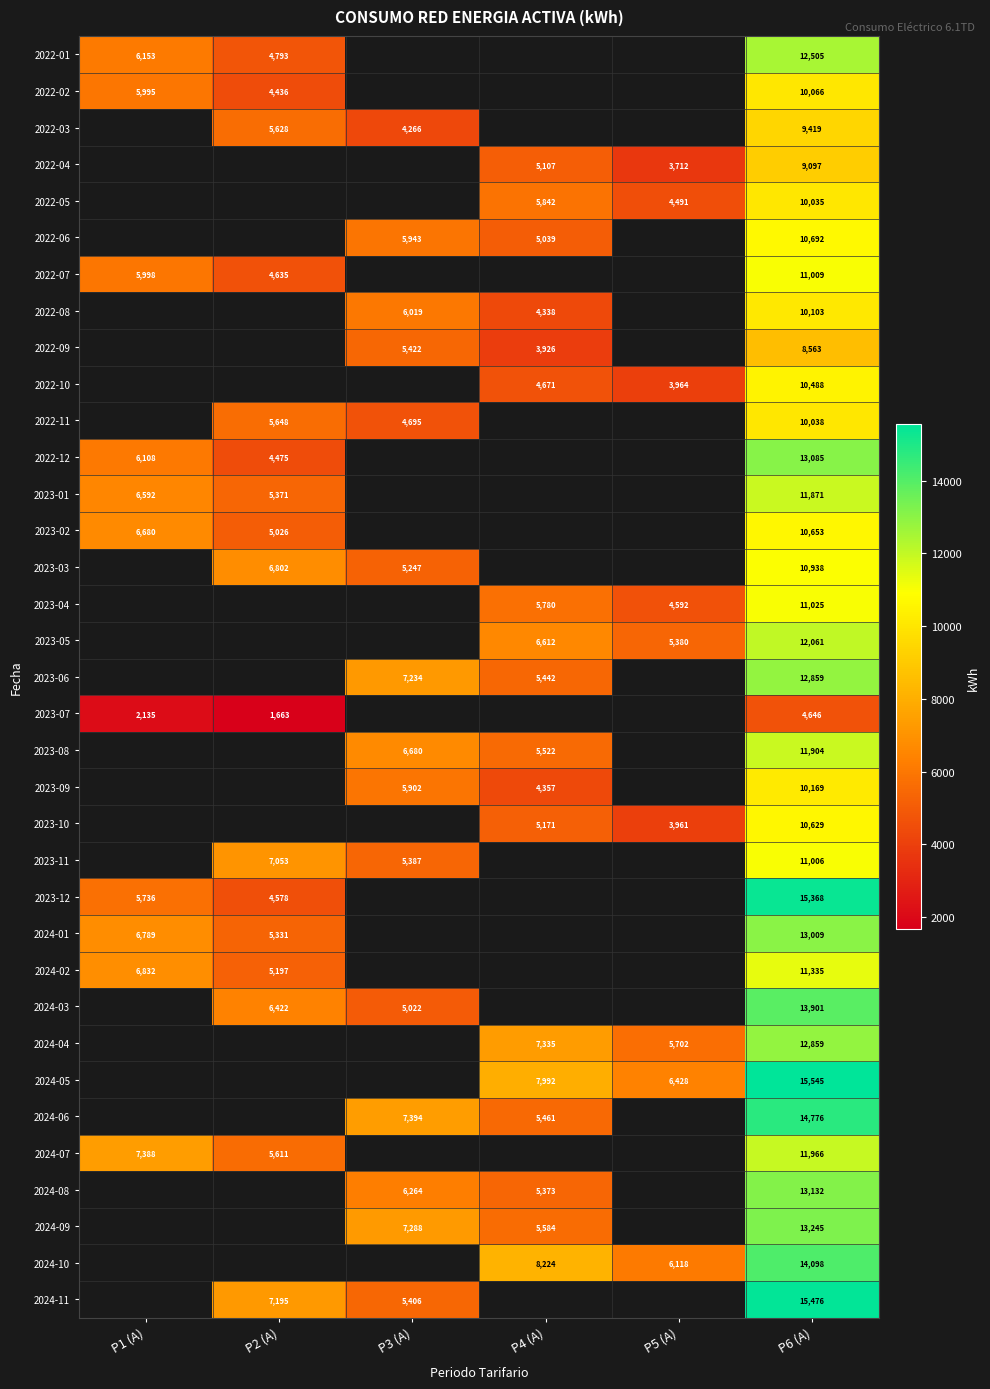

At which category is the sum across all series the highest?

P6 (A)